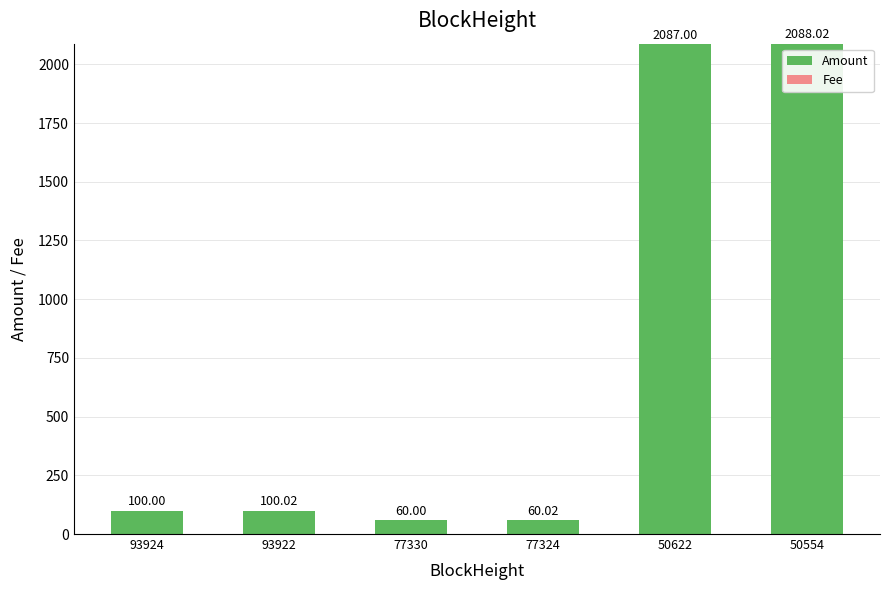

What is the sum of all Amount values?

4494.8